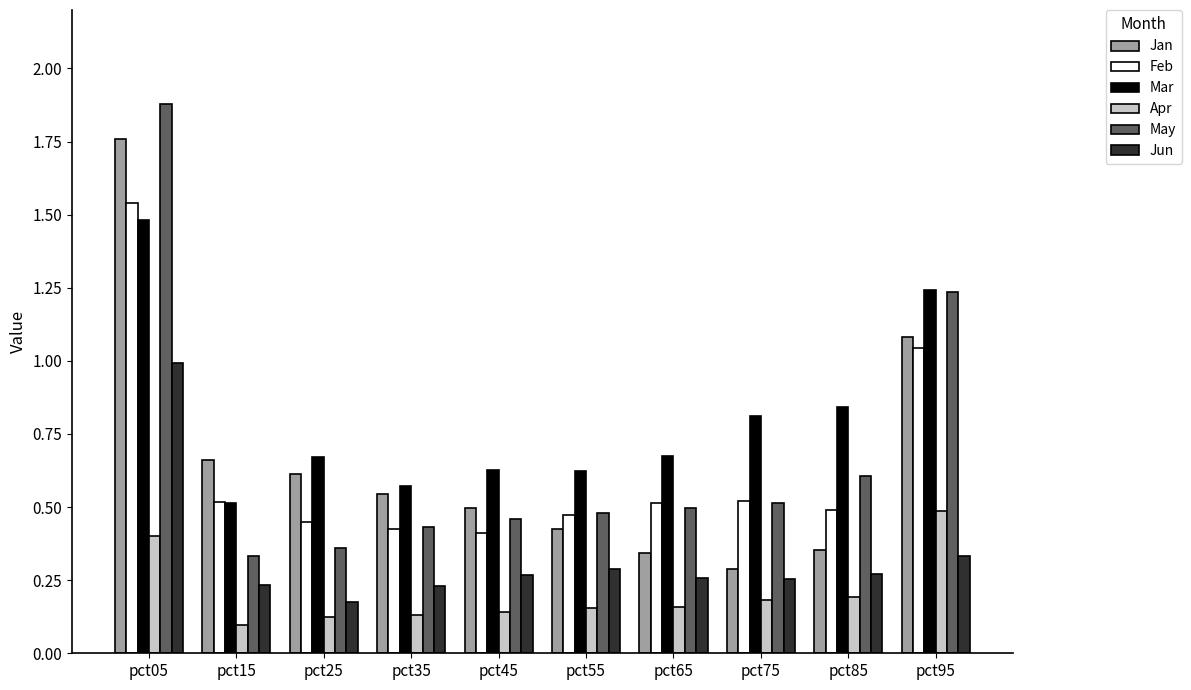

Which category has the lowest value in the Jun series?

pct25